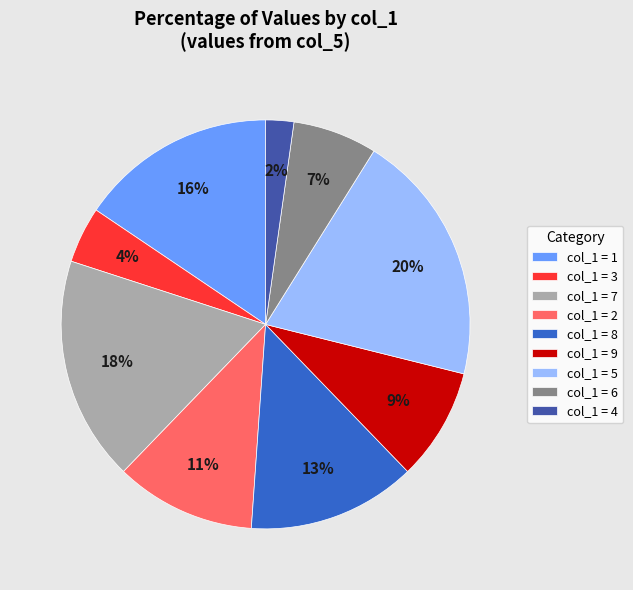

The col_1 = 4 slice represents 8% of the pie. True or false?

False